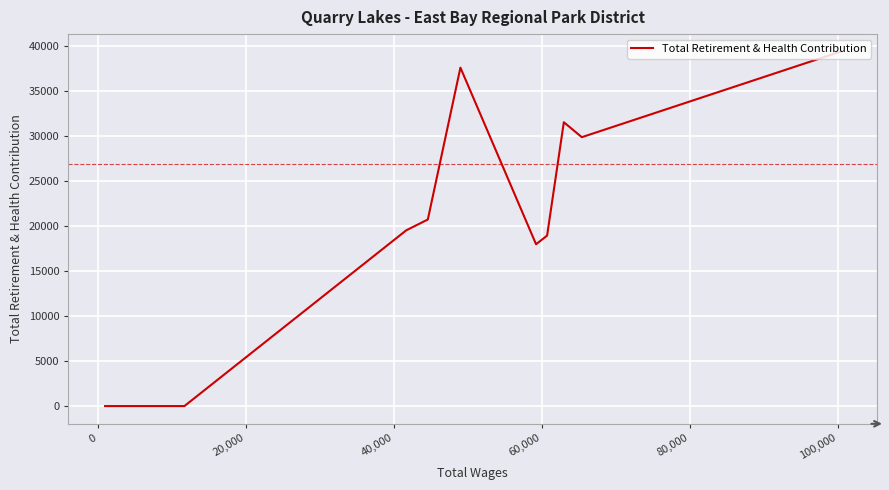

How many points are lower than both their immediate neighbors (excluding endpoints)?

2